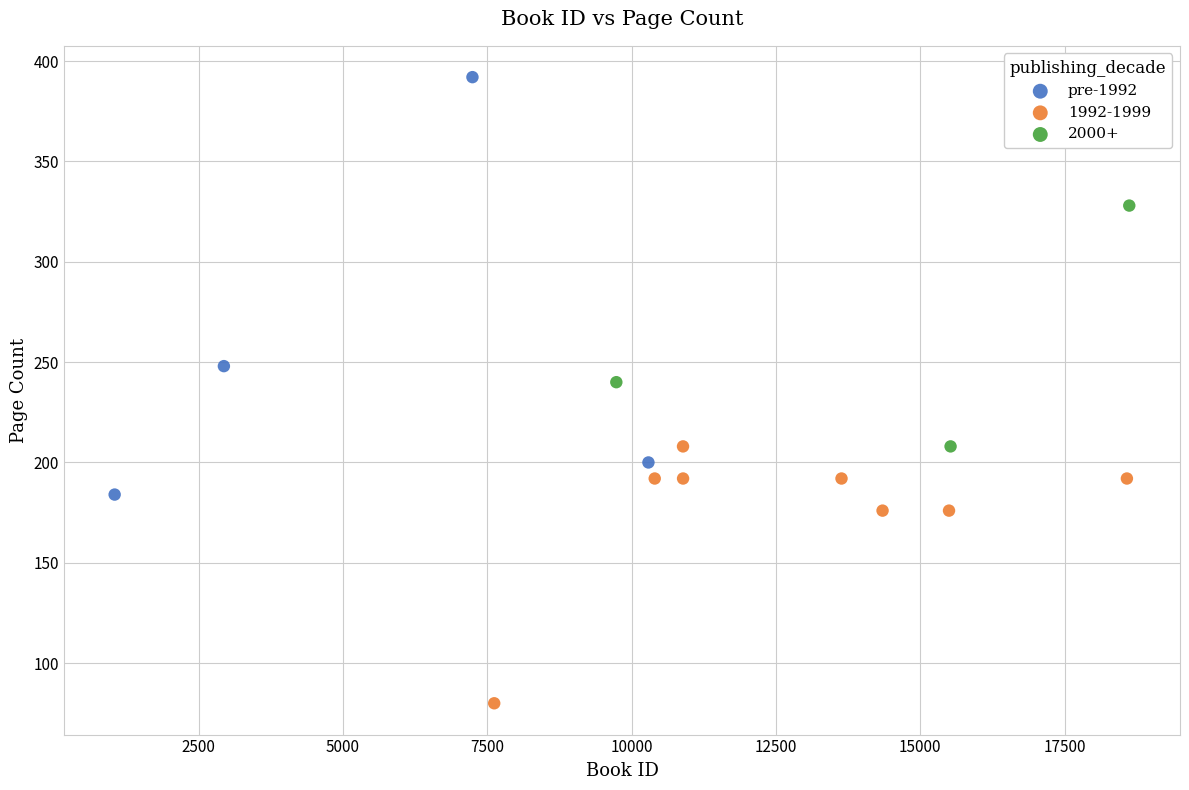

Which series contains the highest Y value?

pre-1992